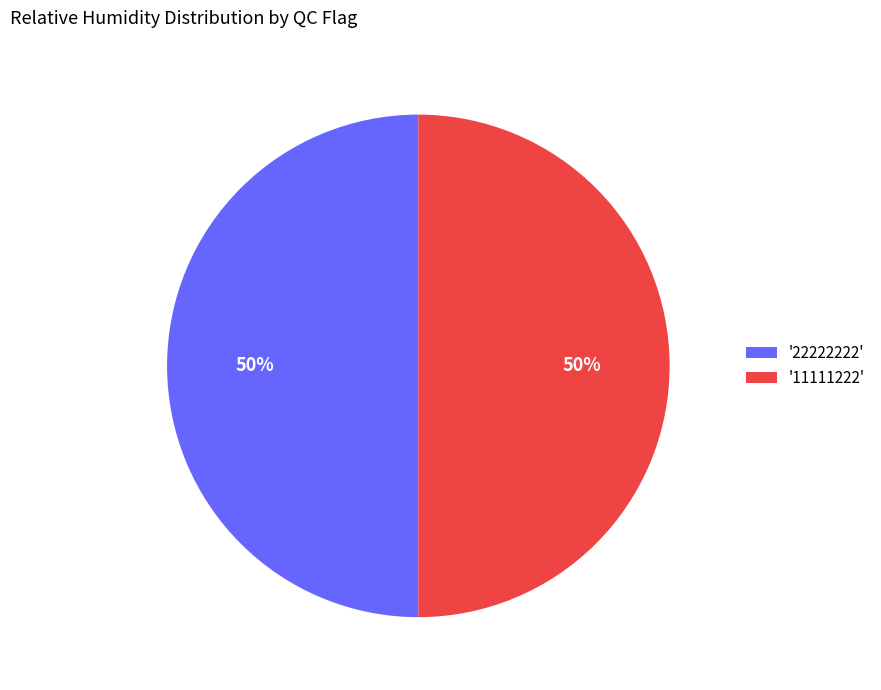

What percentage is the '22222222' slice, to the nearest percent?

50%